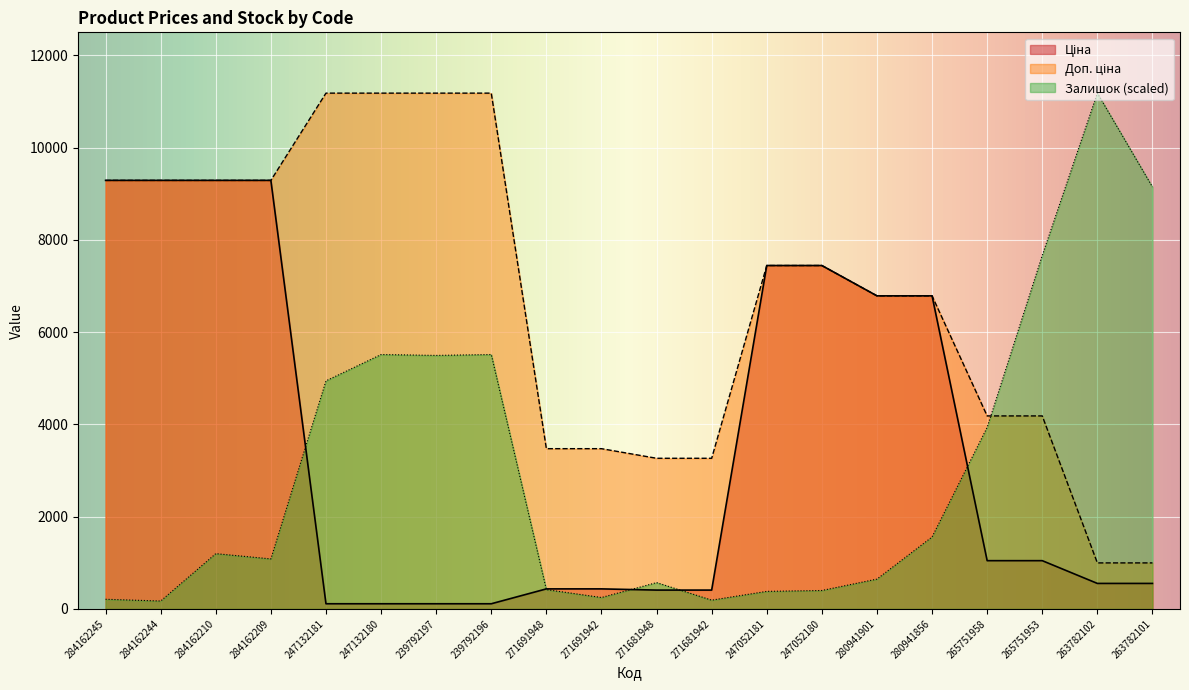

List the series in order of their peak value, highest first.

Доп. ціна, Залишок, Ціна